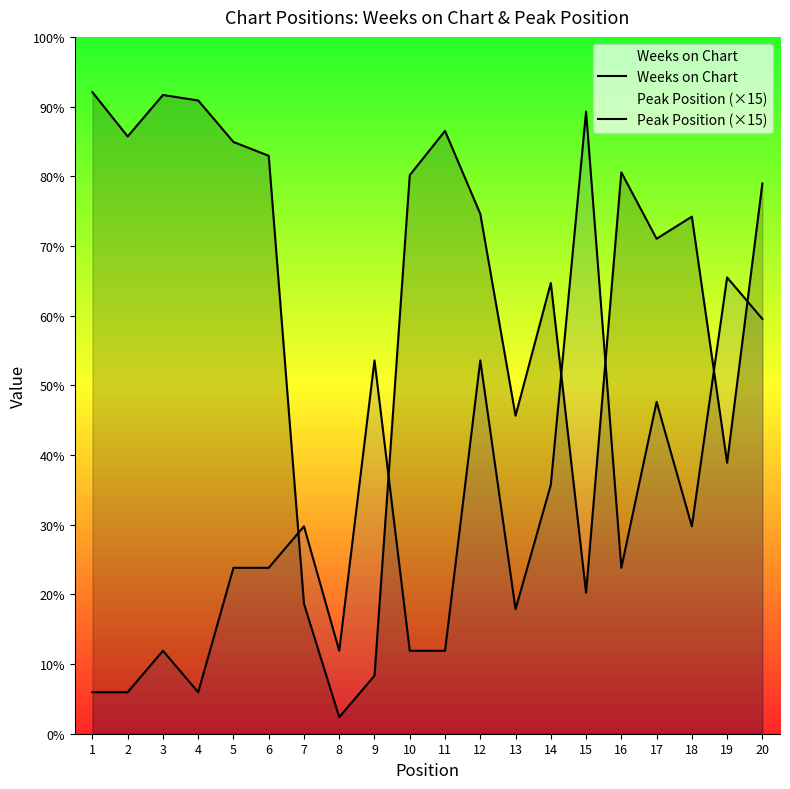

The Weeks on Chart series shows 51 at 15. True or false?

True